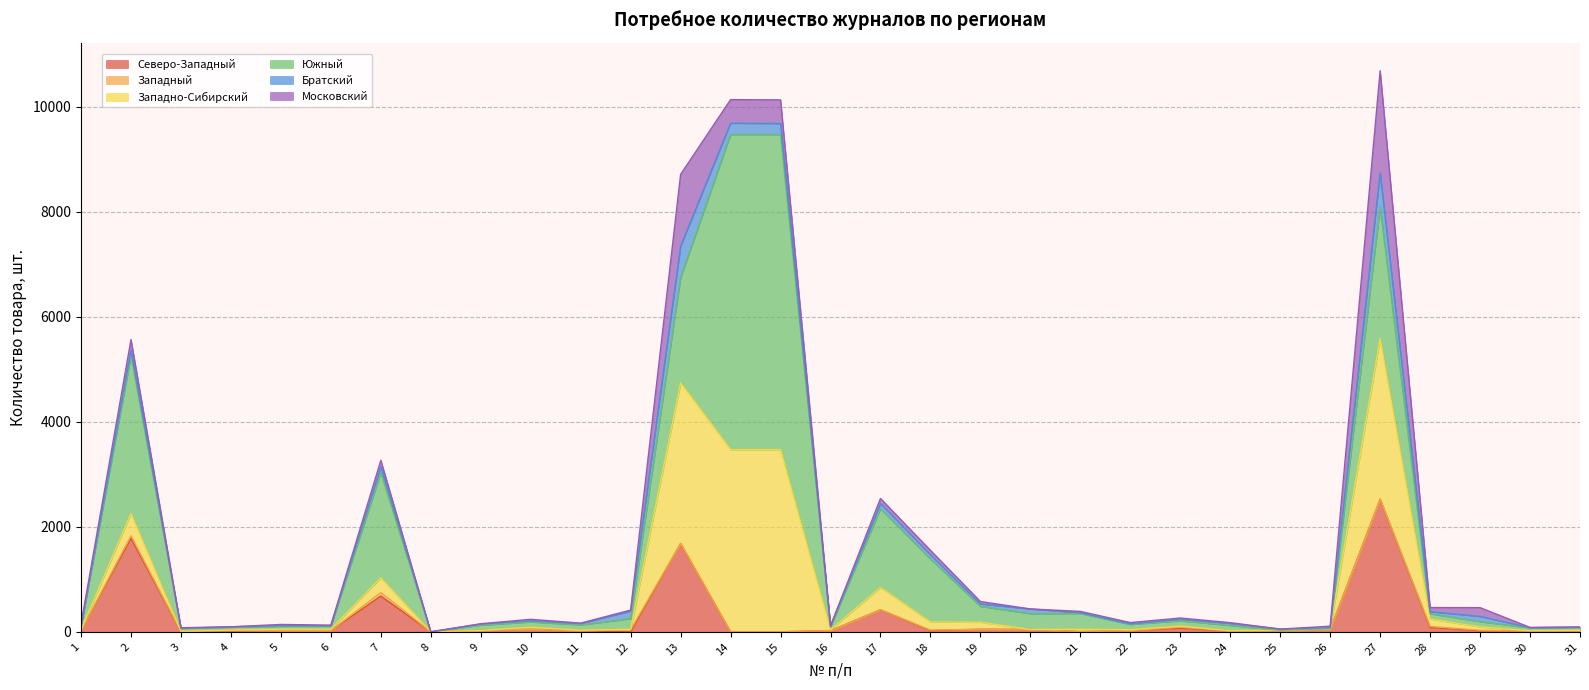

Where is the first local minimum for Западно-Сибирский?

4